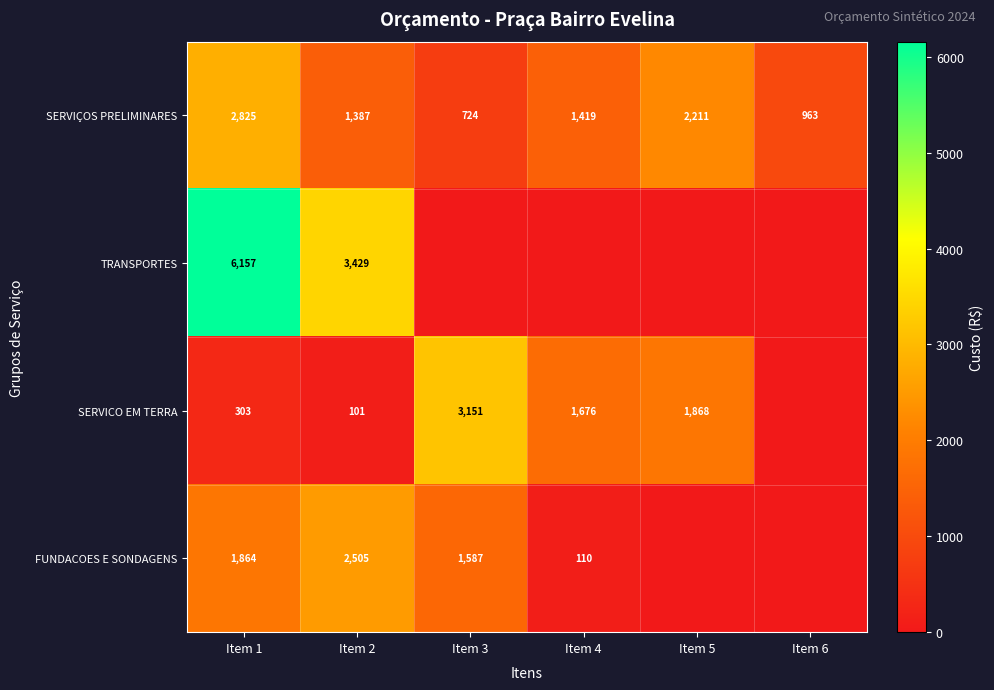

The value of FUNDACOES E SONDAGENS at Item 4 is 110. True or false?

True